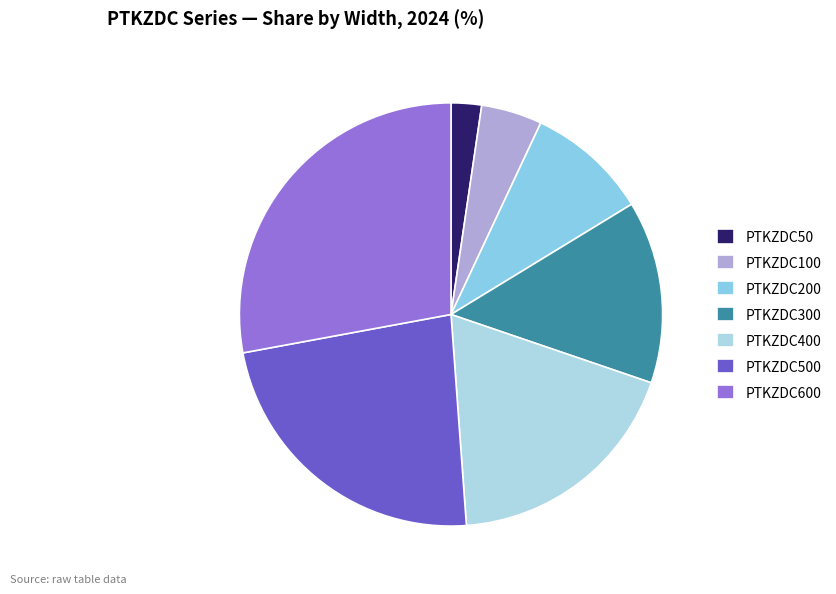

Rank the categories by value from lowest to highest.

PTKZDC50, PTKZDC100, PTKZDC200, PTKZDC300, PTKZDC400, PTKZDC500, PTKZDC600